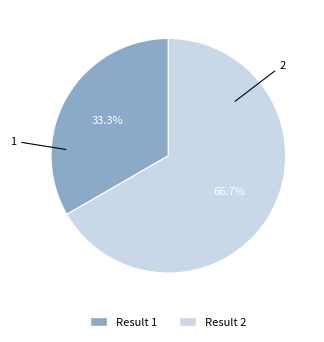

How many slices are in this pie chart?

2